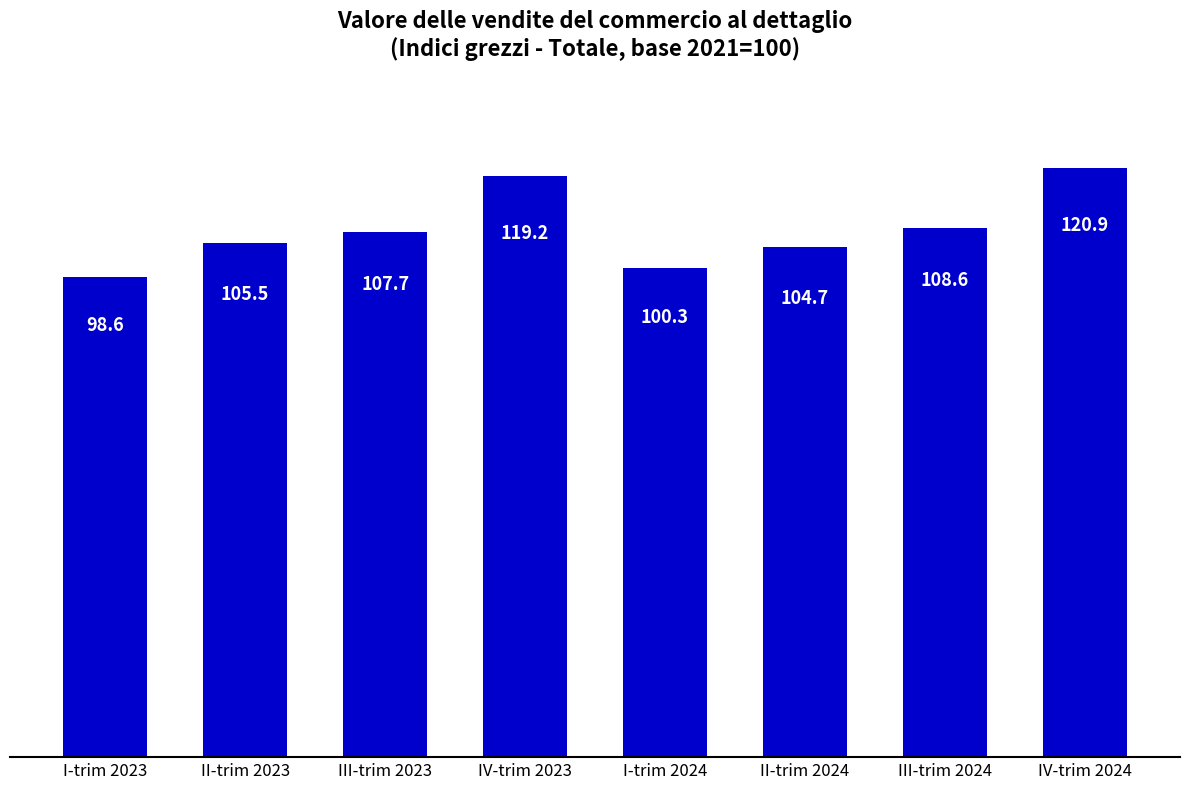

Does the chart contain stacked bars?

No